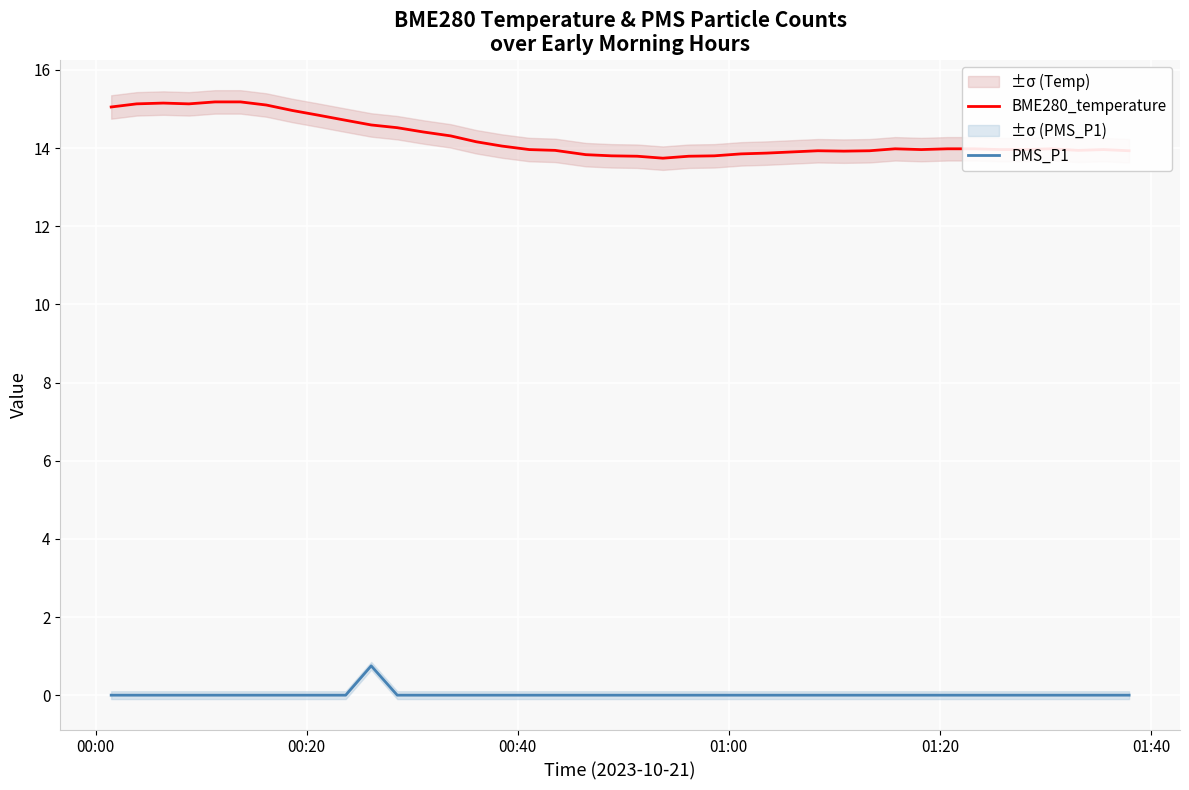

At how many categories does at least one series exceed 5?

40